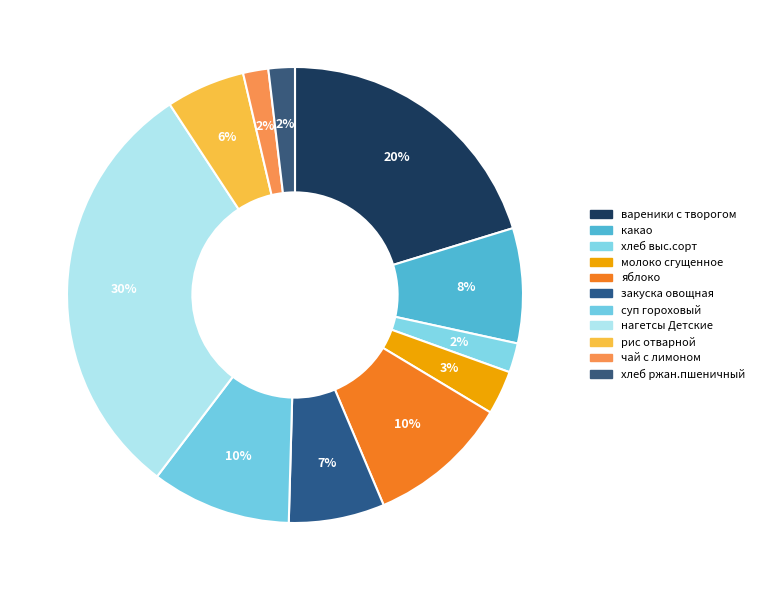

What is the largest slice in the pie chart?

нагетсы Детские